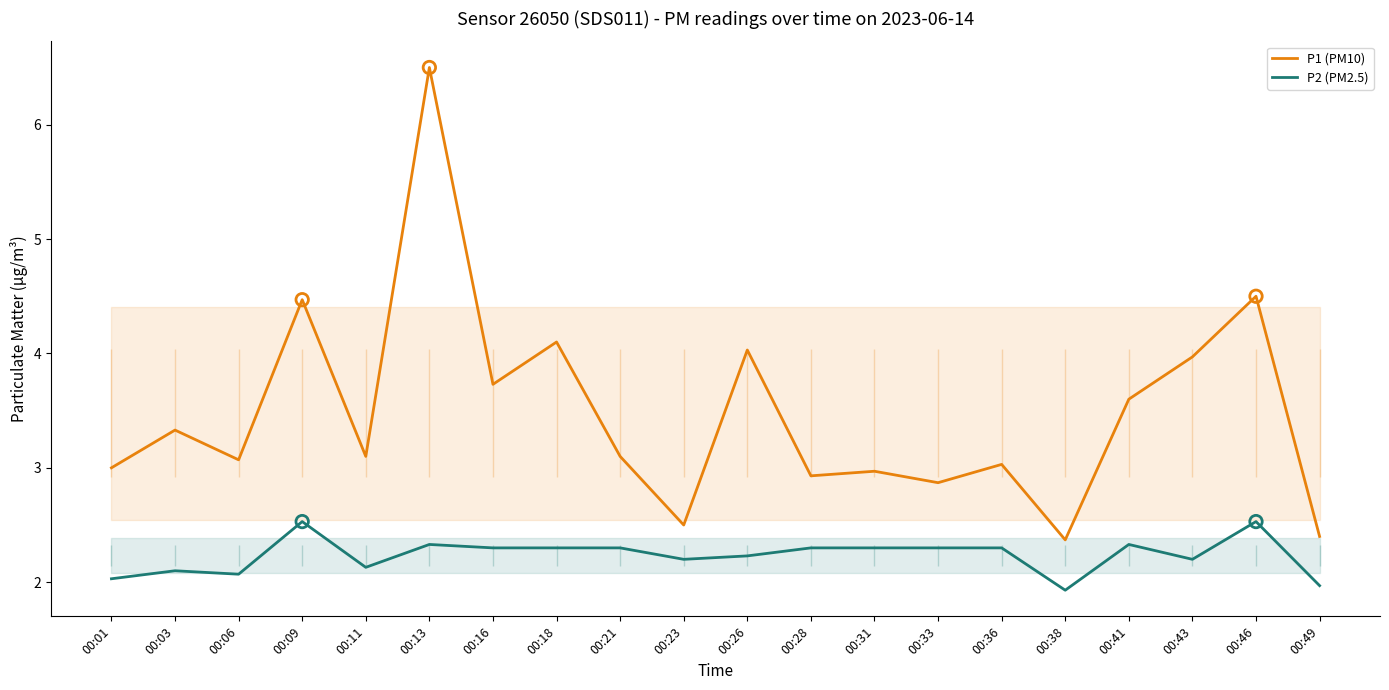

Which series contains the highest Y value?

P1 (PM10)